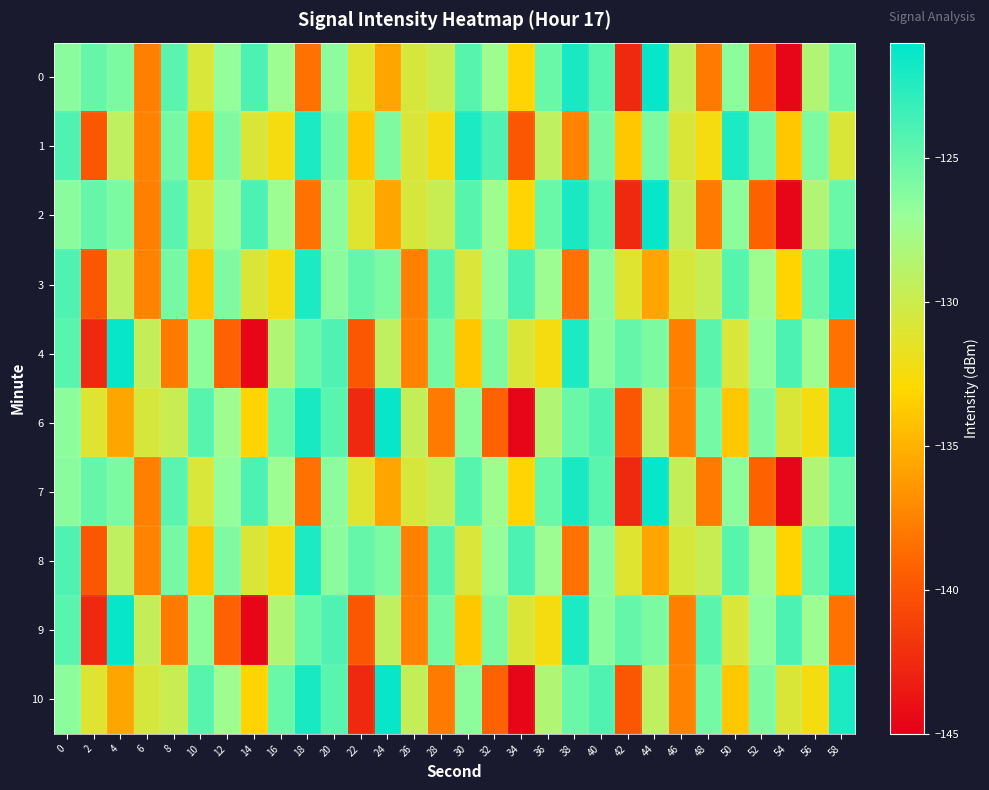

Between 52 and 46, which is larger?

46